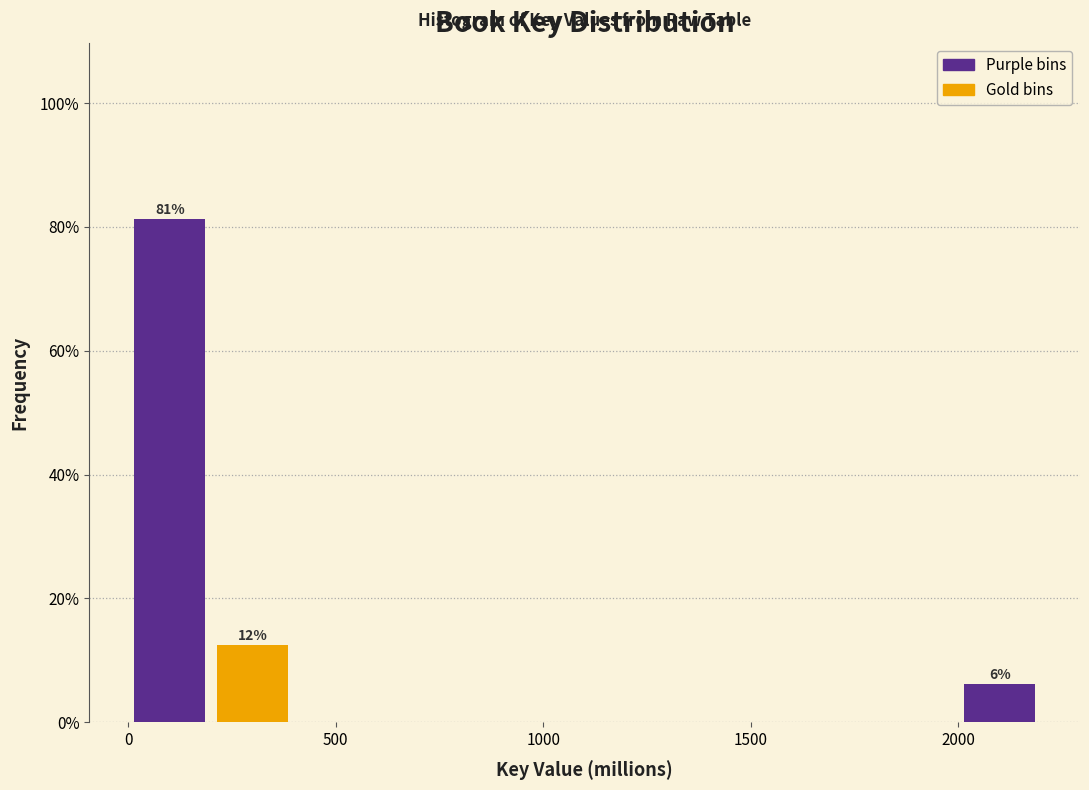

Over which range of the x-axis is the bar tallest?

0 to 200